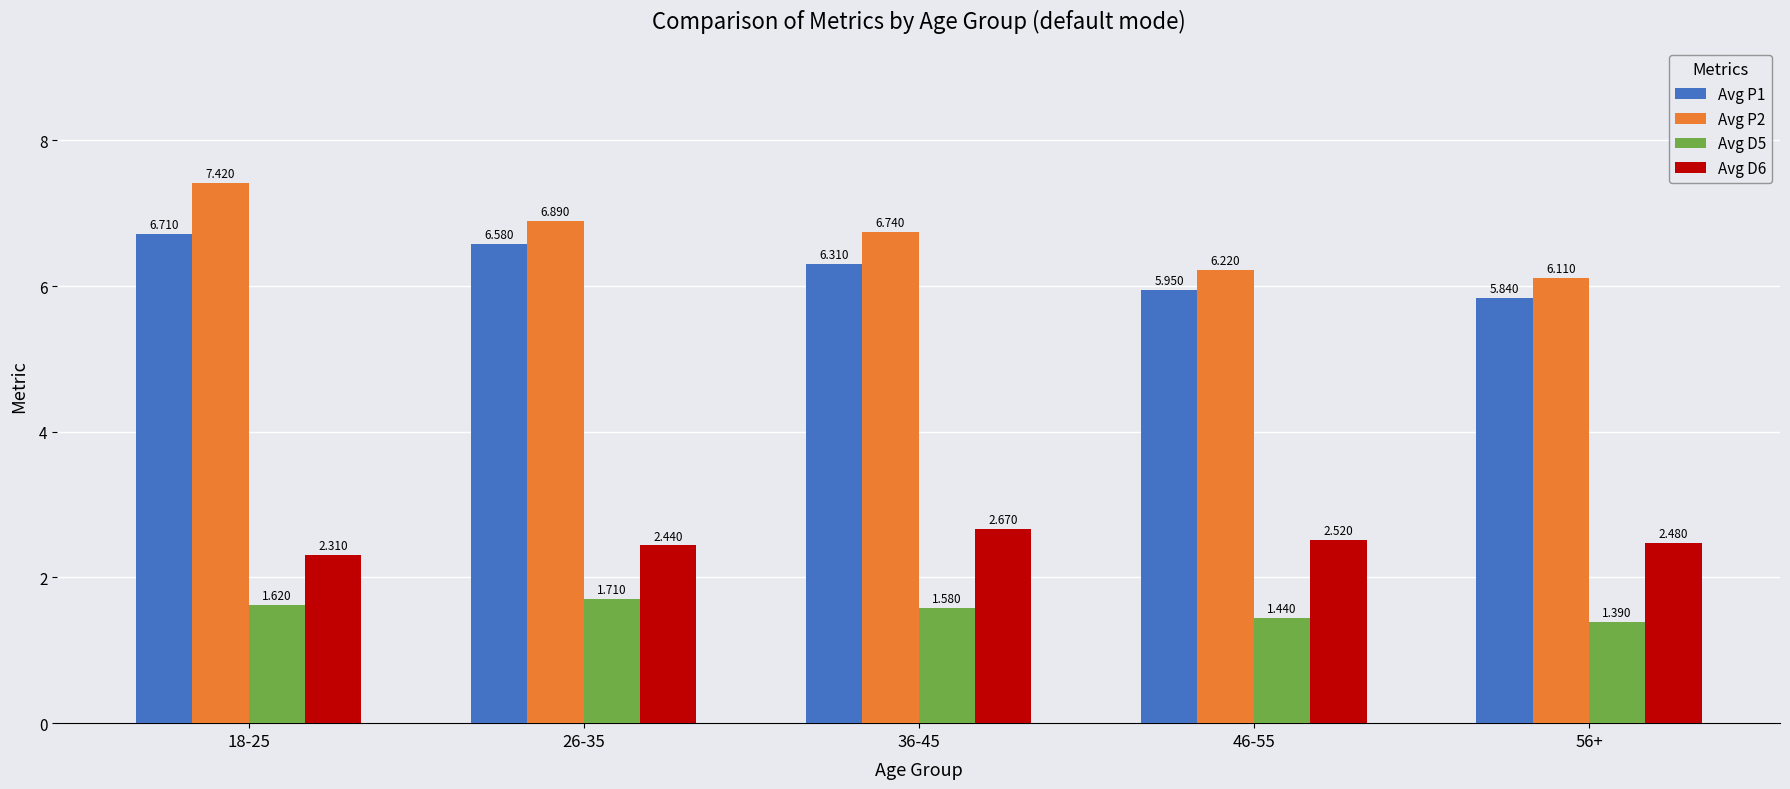

True or false: Avg D5 has a value of 3.0 at 26-35.

False